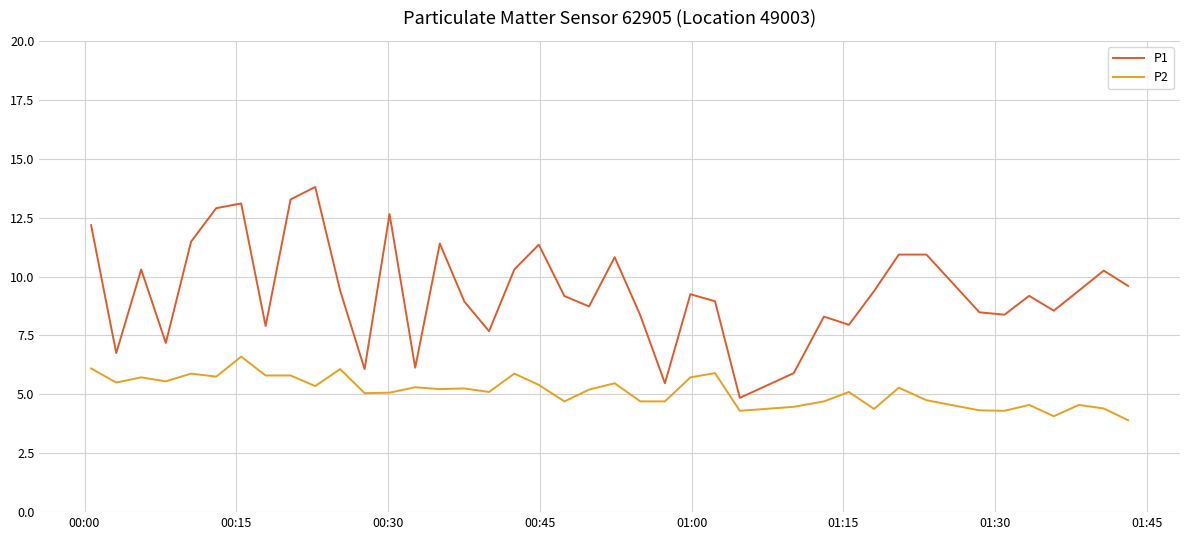

How many lines are shown in the chart?

2